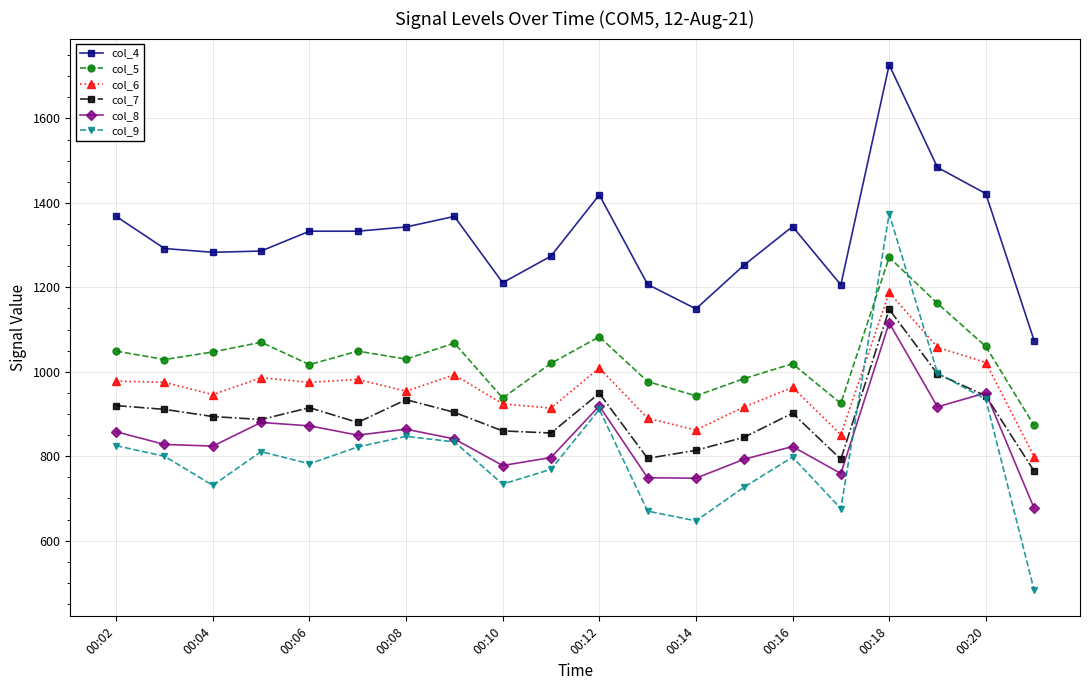

What are all the series names shown in the legend?

col_4, col_5, col_6, col_7, col_8, col_9